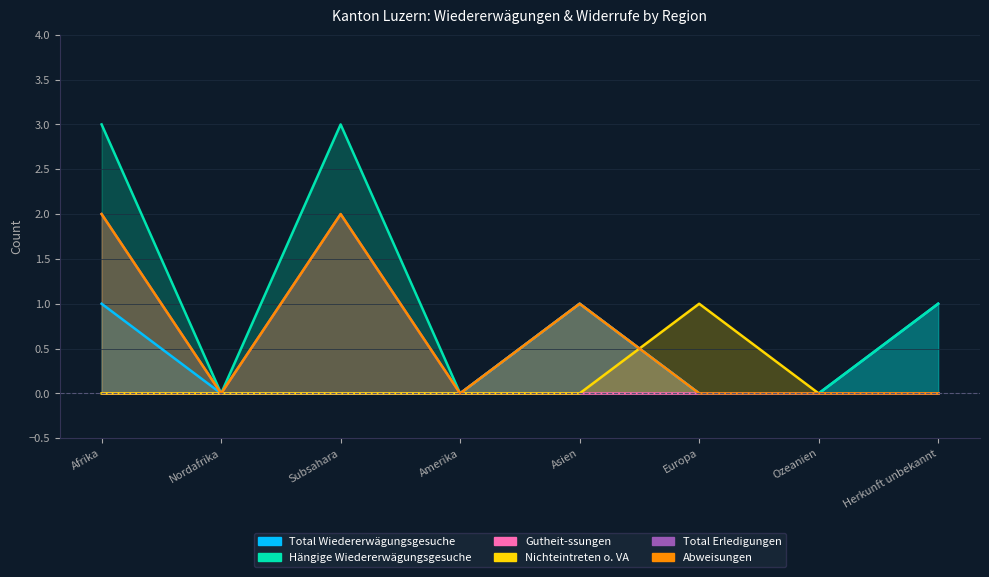

True or false: Abweisungen and Nichteintreten o. VA intersect in this chart.

True